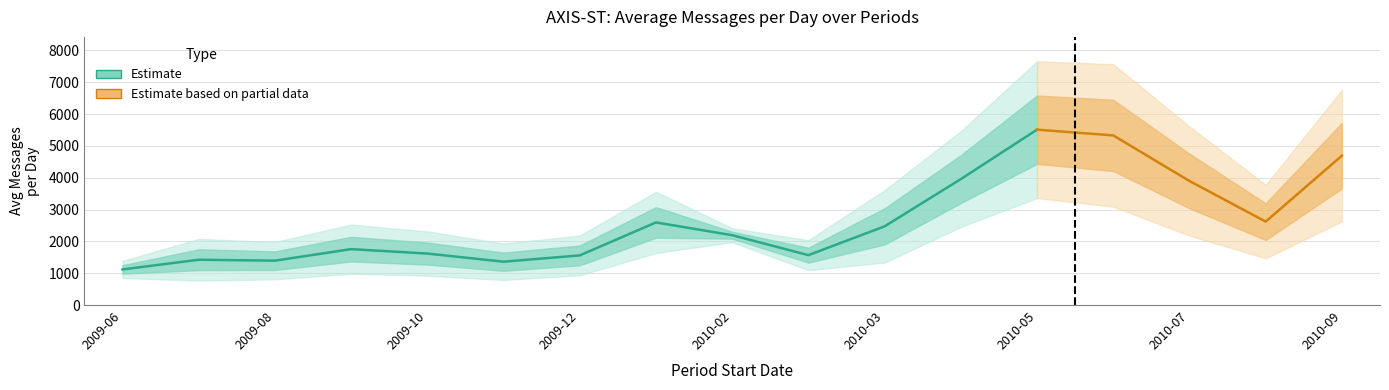

Does the chart display data point markers on the line(s)?

No